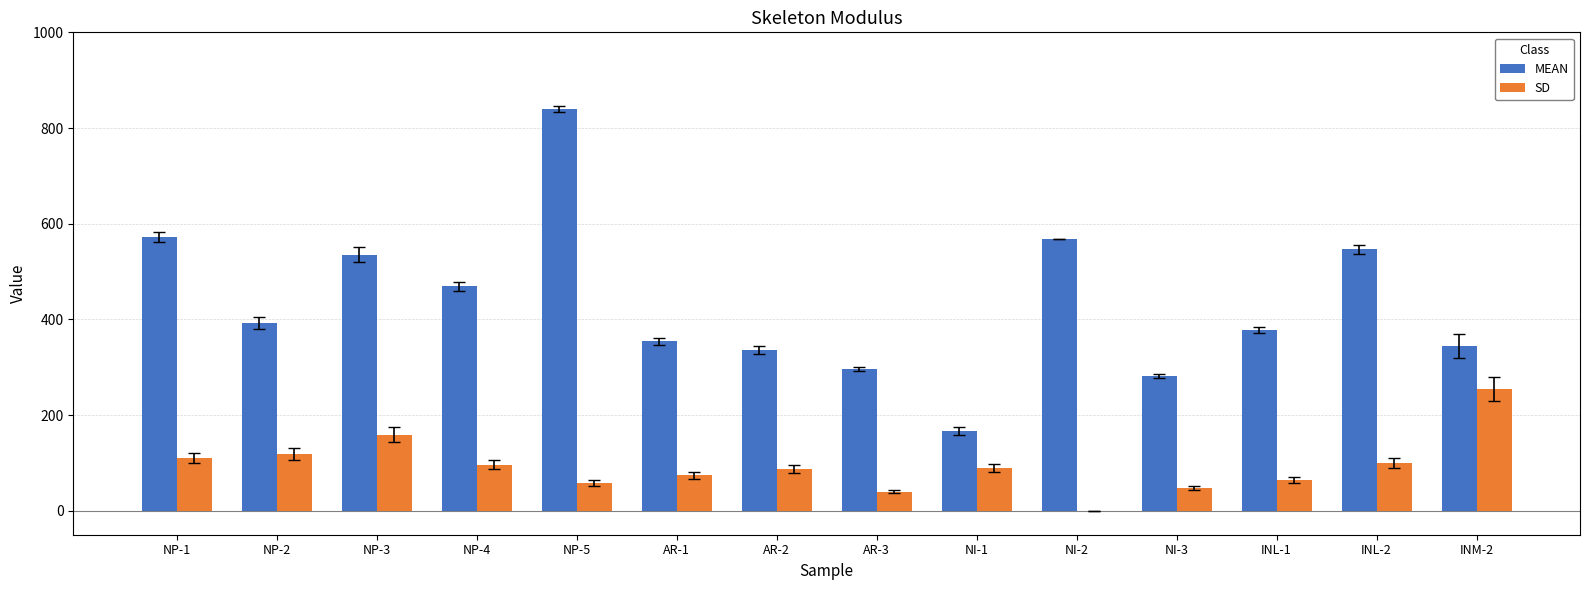

At which label does SD first exceed 89?

NP-1